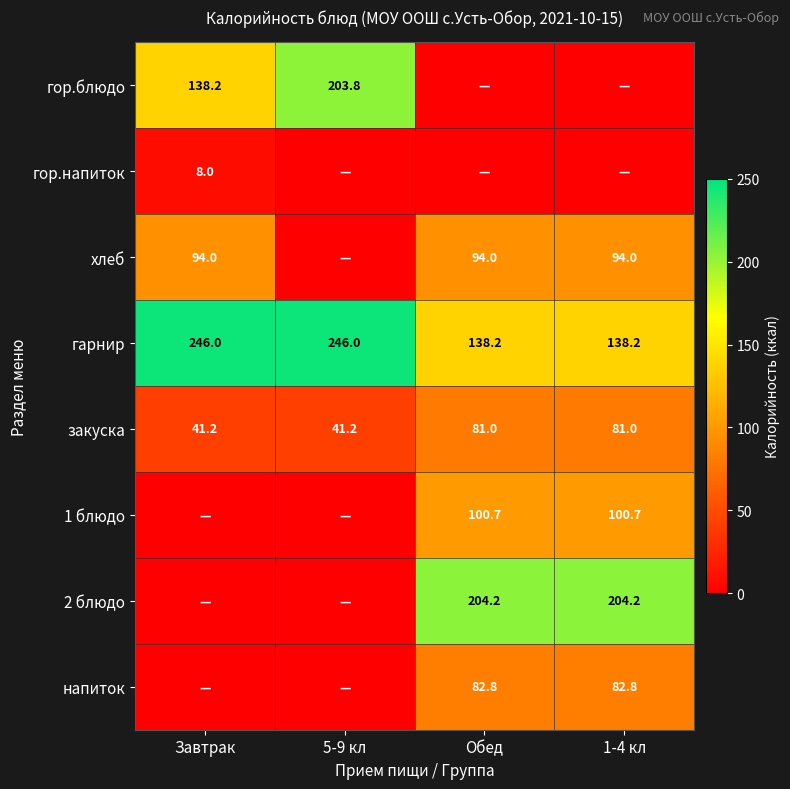

The хлеб series shows 94.0 at Завтрак. True or false?

True